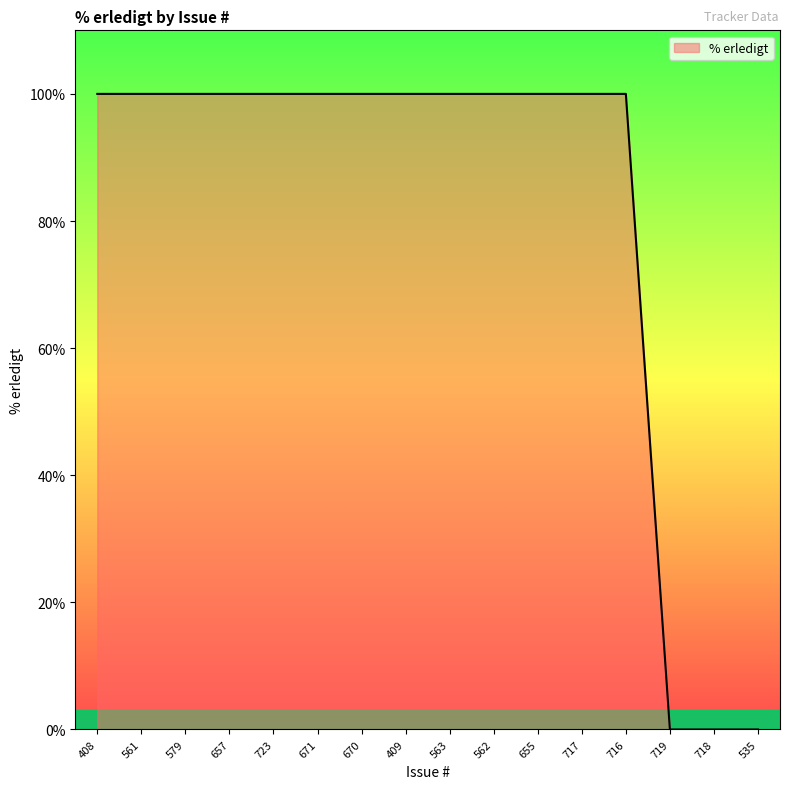

What position from the right is 563?

8